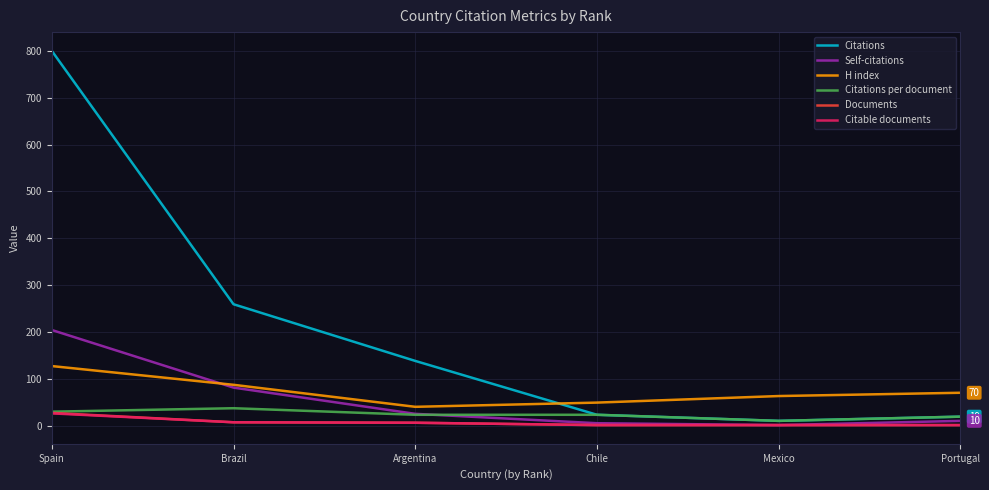

How many times do Citations per document and Self-citations cross each other?

1